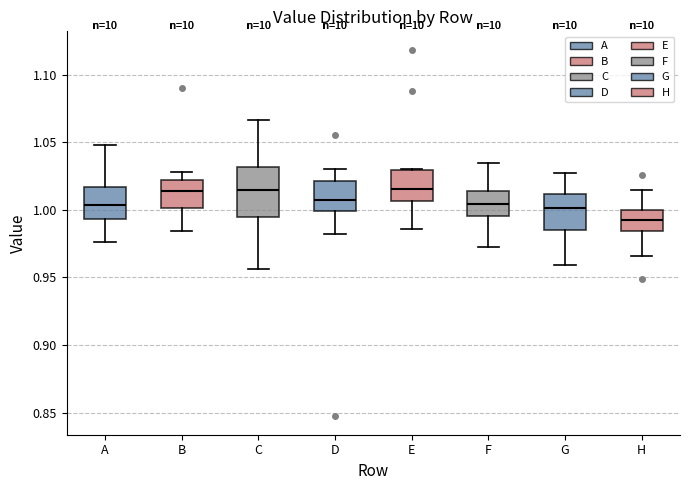

Reading left to right, transcribe this box plot: for each box, give where its median line is, the range the box spans, and where its two whiskers end, as read against the y-axis. The values are not printed on the chart, so give them approximately, as read against the axis.

A: median 1.005, box 0.995 to 1.015, whiskers 0.975 to 1.050
B: median 1.015, box 1.000 to 1.020, whiskers 0.985 to 1.030
C: median 1.015, box 0.995 to 1.030, whiskers 0.955 to 1.065
D: median 1.005, box 1.000 to 1.020, whiskers 0.980 to 1.030
E: median 1.015, box 1.005 to 1.030, whiskers 0.985 to 1.030
F: median 1.005, box 0.995 to 1.015, whiskers 0.975 to 1.035
G: median 1.000, box 0.985 to 1.010, whiskers 0.960 to 1.025
H: median 0.990, box 0.985 to 1.000, whiskers 0.965 to 1.015